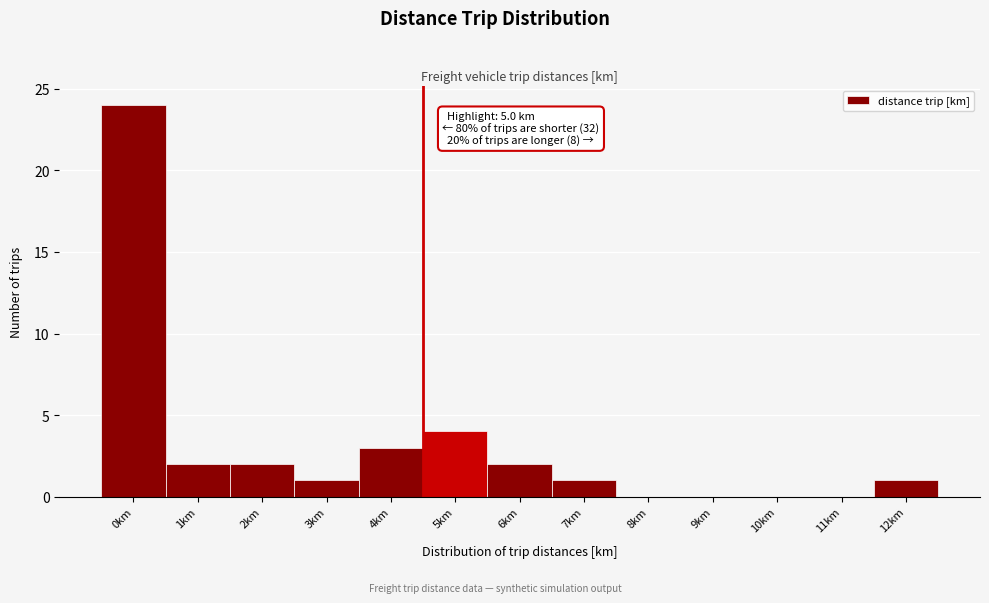

Reading left to right, extract all data points from this chart.

0km=24	1km=2	2km=2	3km=1	4km=3	5km=4	6km=2	7km=1	8km=0	9km=0	10km=0	11km=0	12km=1